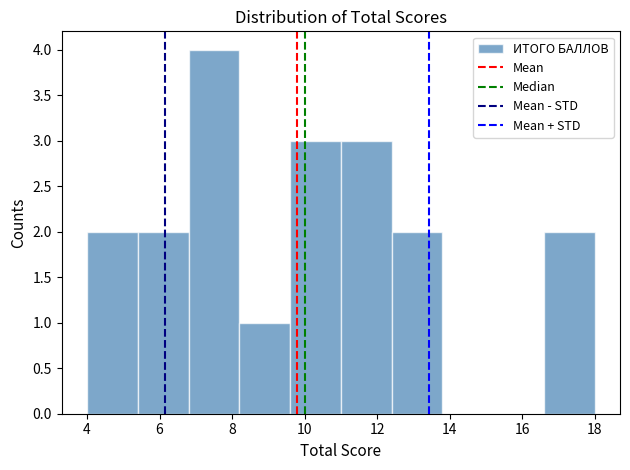

How tall is the bar that spans 12.4 to 13.8 on the x-axis? The values are not printed on the chart, so give them approximately, as read against the axis.

2